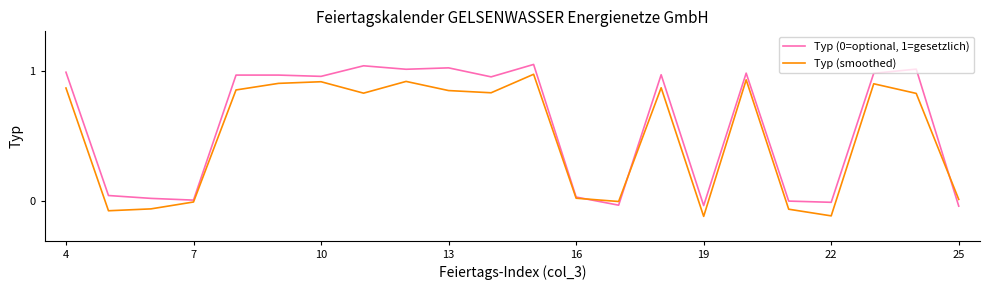

Does the chart display data point markers on the line(s)?

No